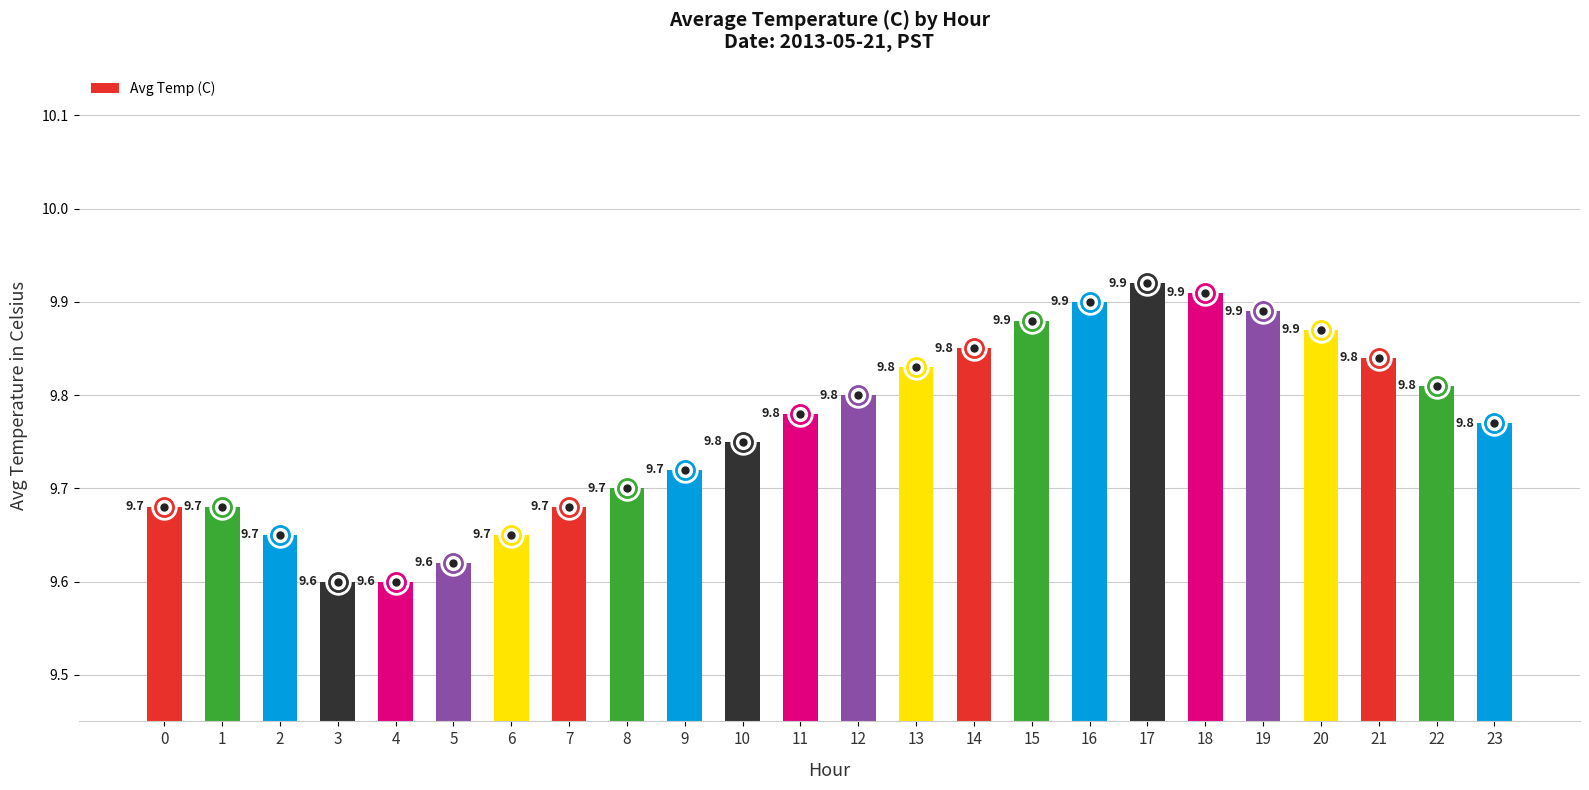

Approximately how many times larger is the value at 10 compared to 17?

1.0